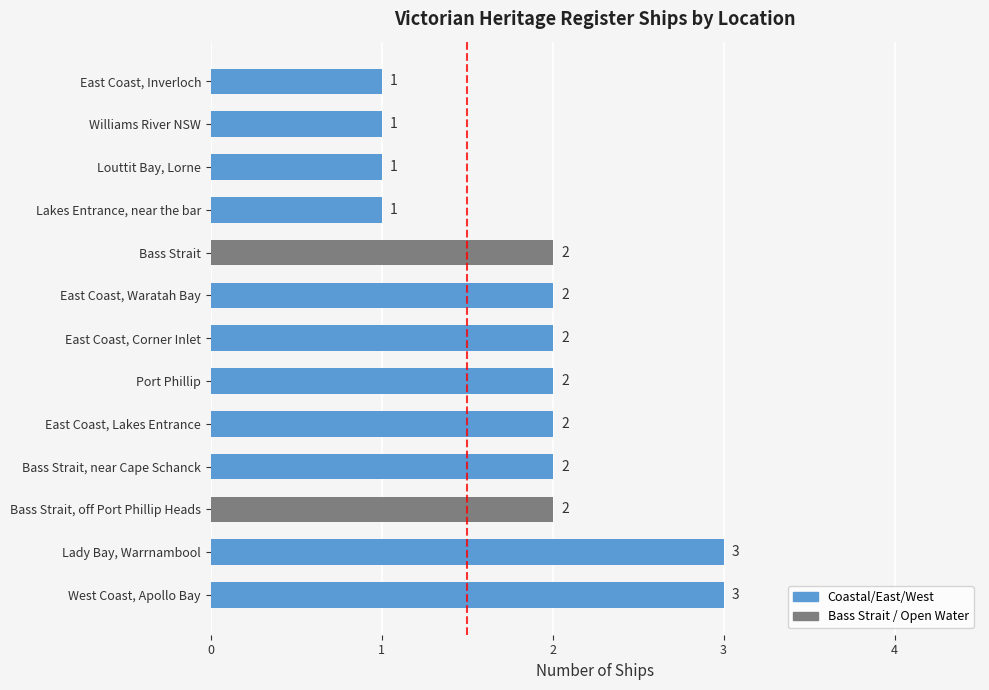

The chart shows a value of 1 at East Coast, Lakes Entrance. True or false?

False